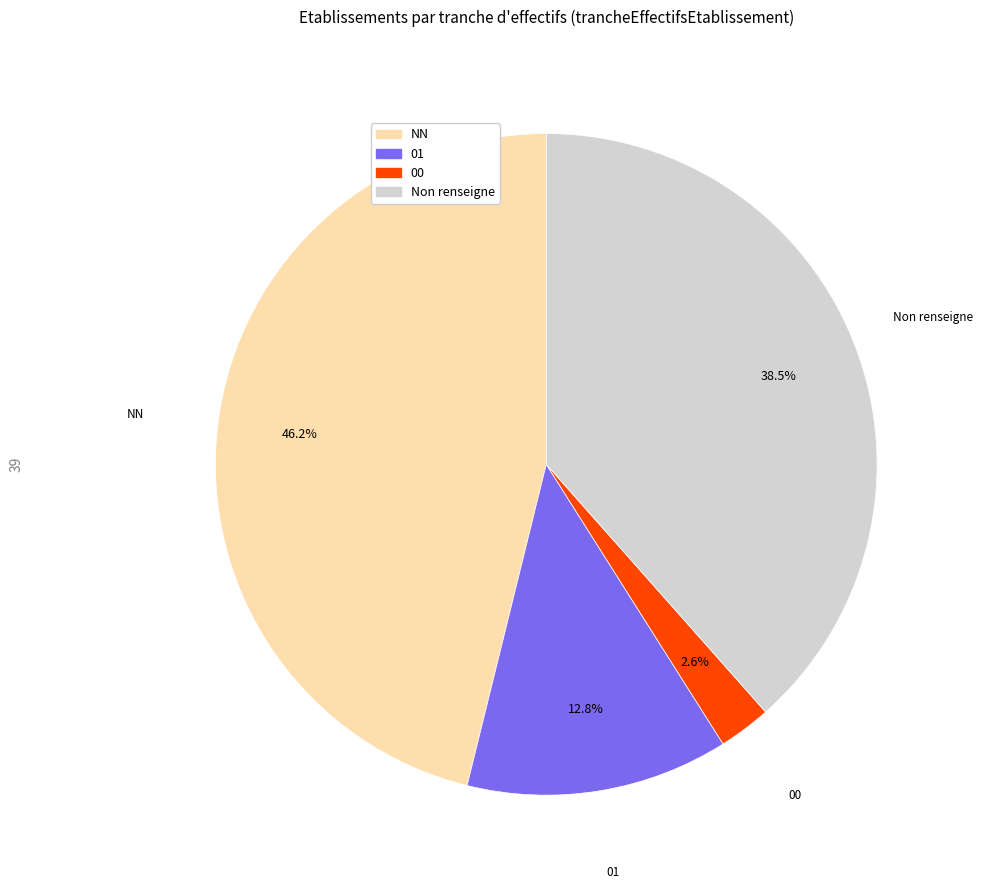

Does NN account for over 50% of the chart?

No